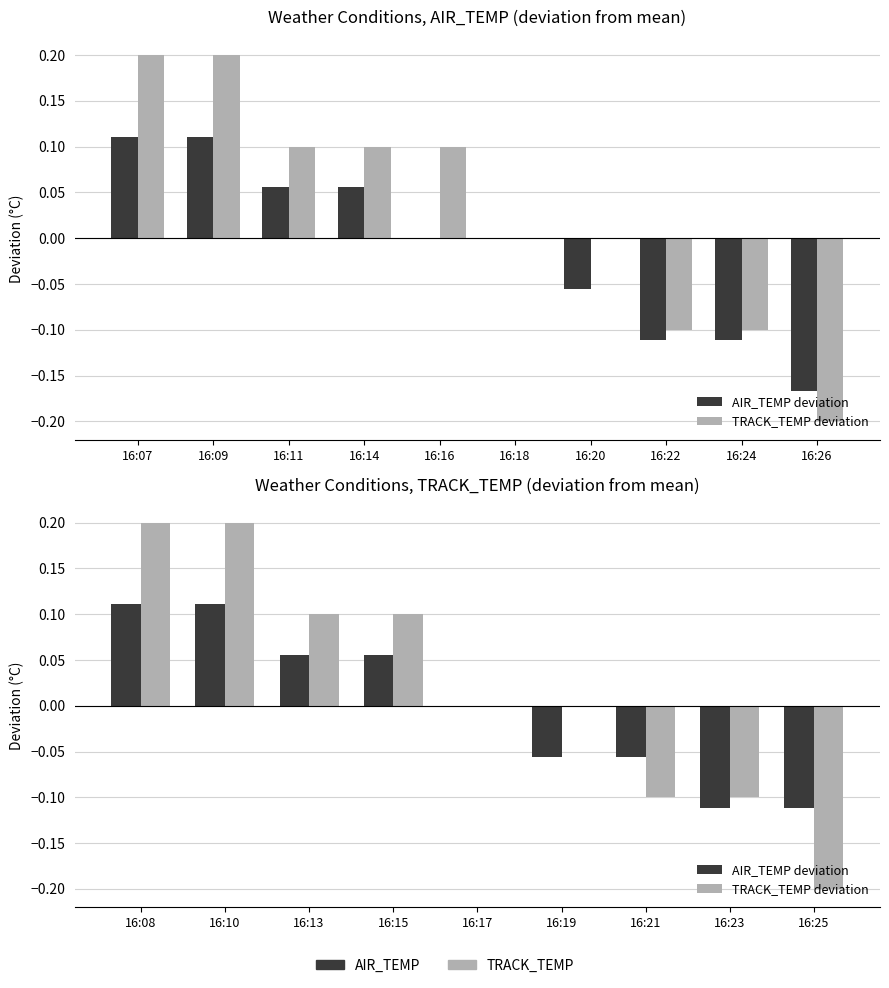

How many AIR_TEMP deviation values are between 0 and 1?

5